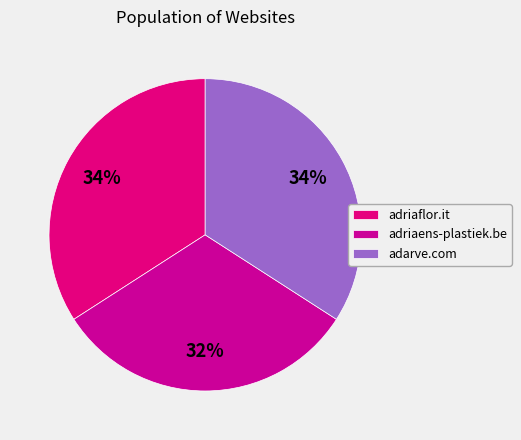

To the nearest percent, what portion does adriaflor.it represent?

34%